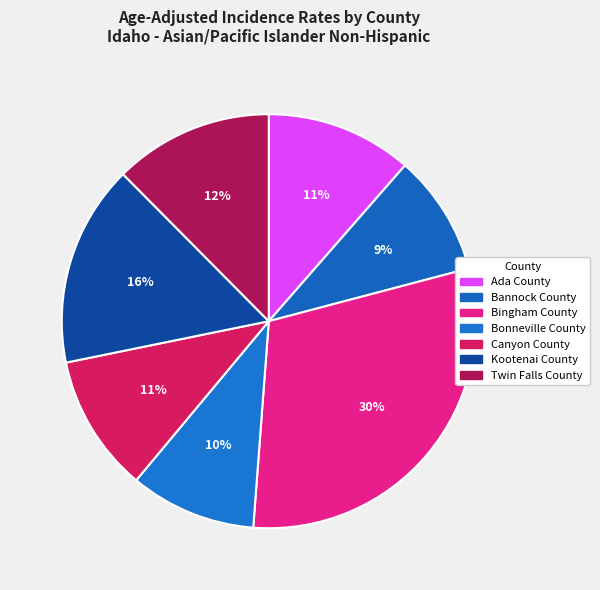

What percentage is the Twin Falls County slice, to the nearest percent?

12%